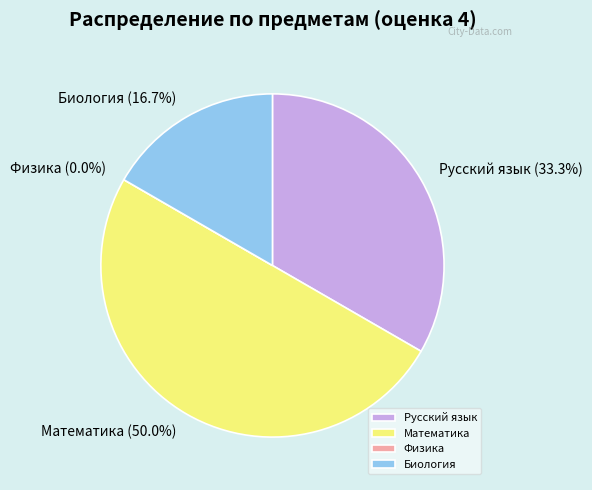

What percentage is the Биология slice, to the nearest percent?

17%